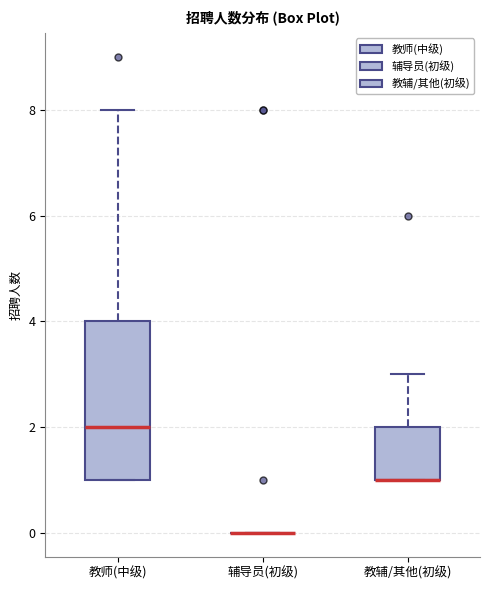

Where is the upper edge of the box for 教辅/其他(初级) on the y-axis? The values are not printed on the chart, so give them approximately, as read against the axis.

2